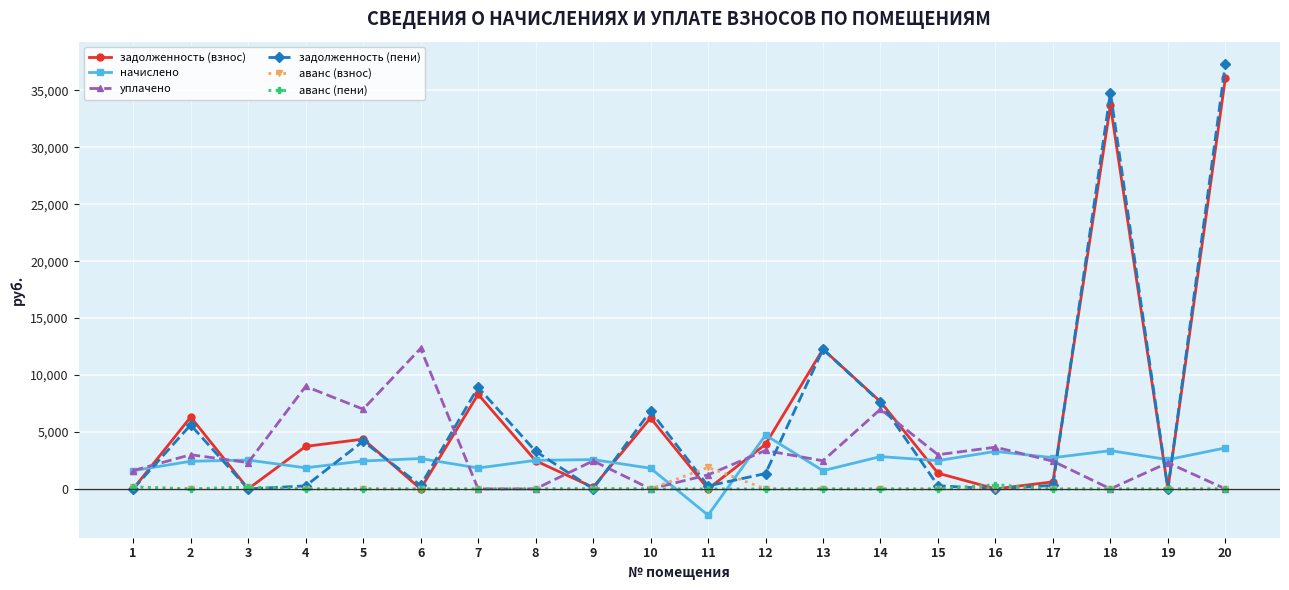

How many interior local valleys does the задолженность (взнос) series have?

6